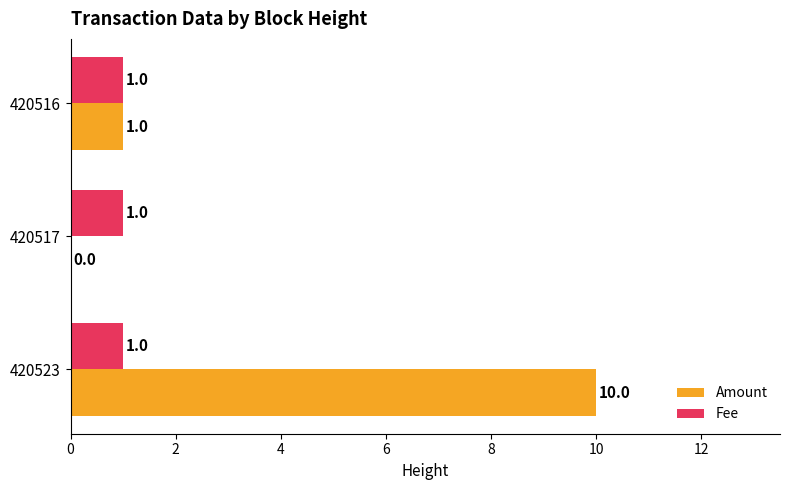

Is the value of Amount at 420523 greater than the value of Fee at 420517?

Yes